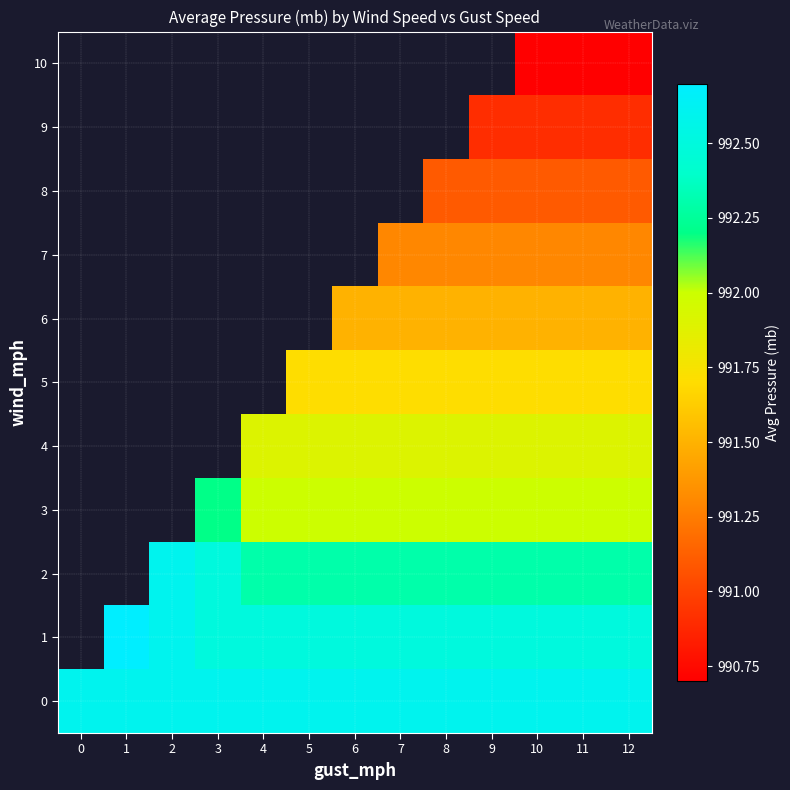

Count the number of data series in this chart.

11